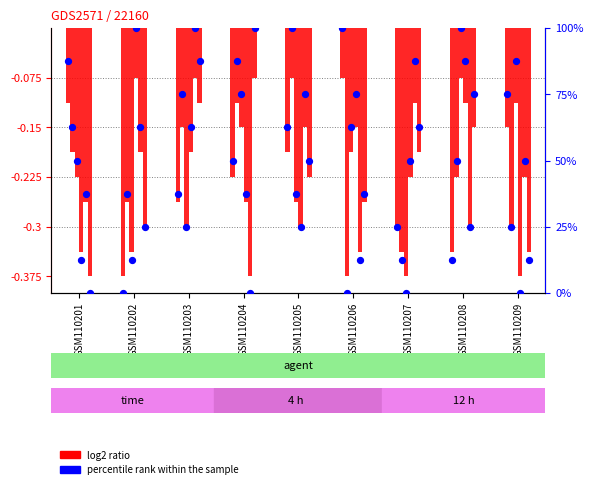

At which category is the sum across all series the highest?

GSM110206